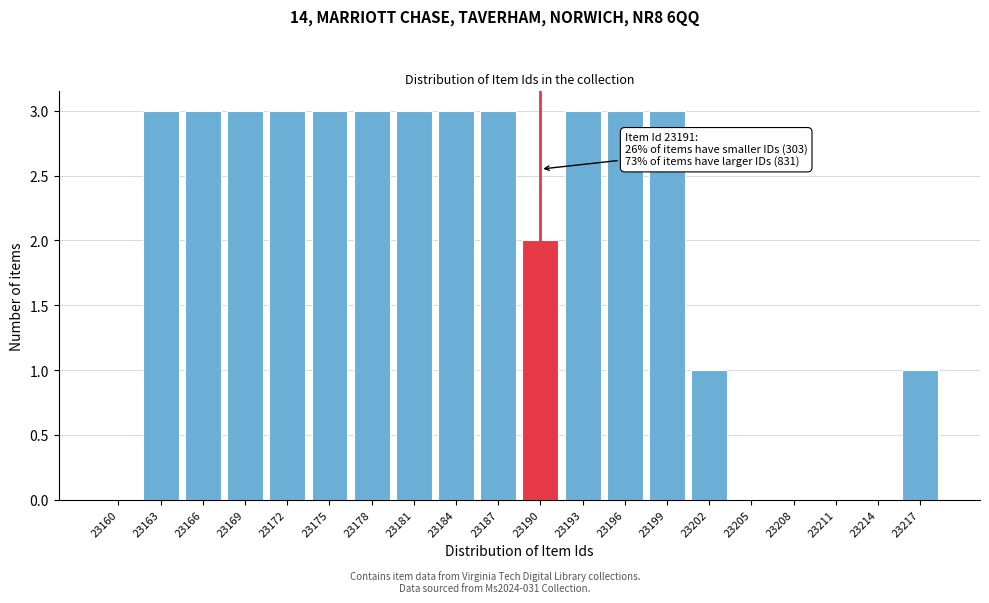

Reading right to left, what are all the values shown in this chart?

23217=1	23214=0	23211=0	23208=0	23205=0	23202=1	23199=3	23196=3	23193=3	23190=2	23187=3	23184=3	23181=3	23178=3	23175=3	23172=3	23169=3	23166=3	23163=3	23160=0